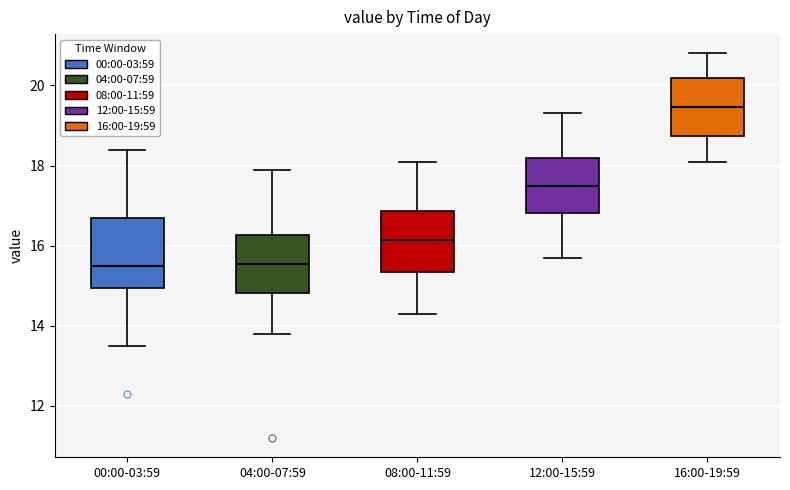

Which box's median line is the highest?

16:00-19:59